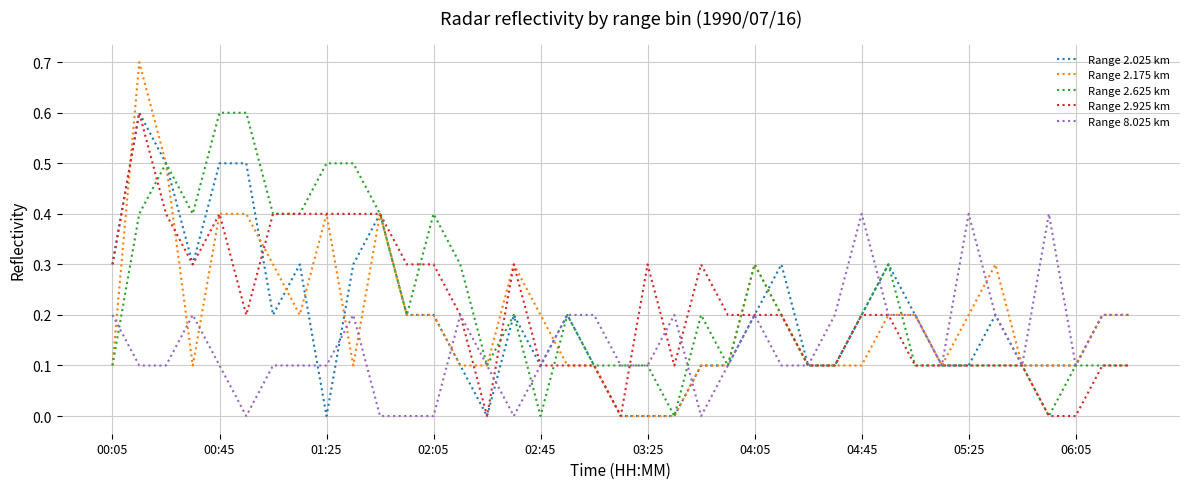

Which series has the largest range (max minus min)?

Range 2.175 km